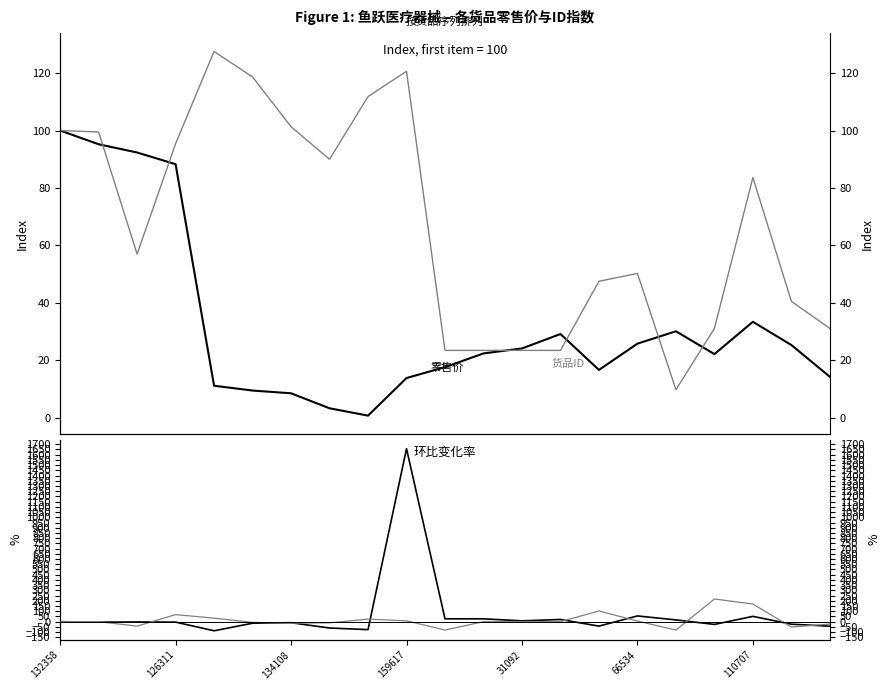

Rank the series by their maximum value, from lowest to highest.

零售价, 货品ID, 货品ID变化%, 零售价变化%